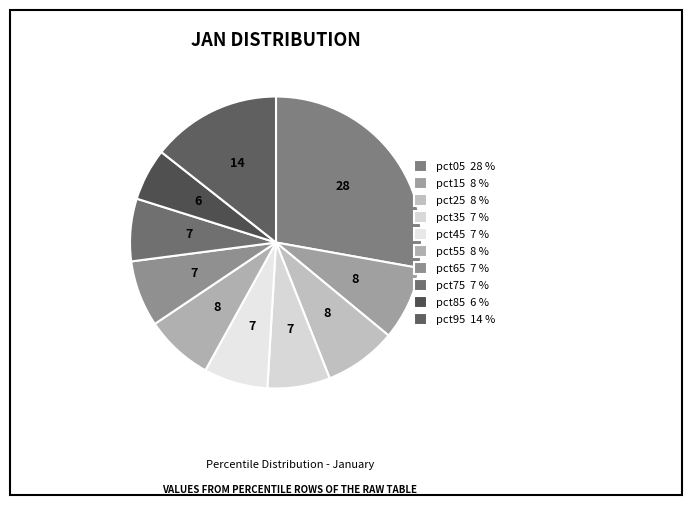

Does pct55 represent more than half of the total?

No